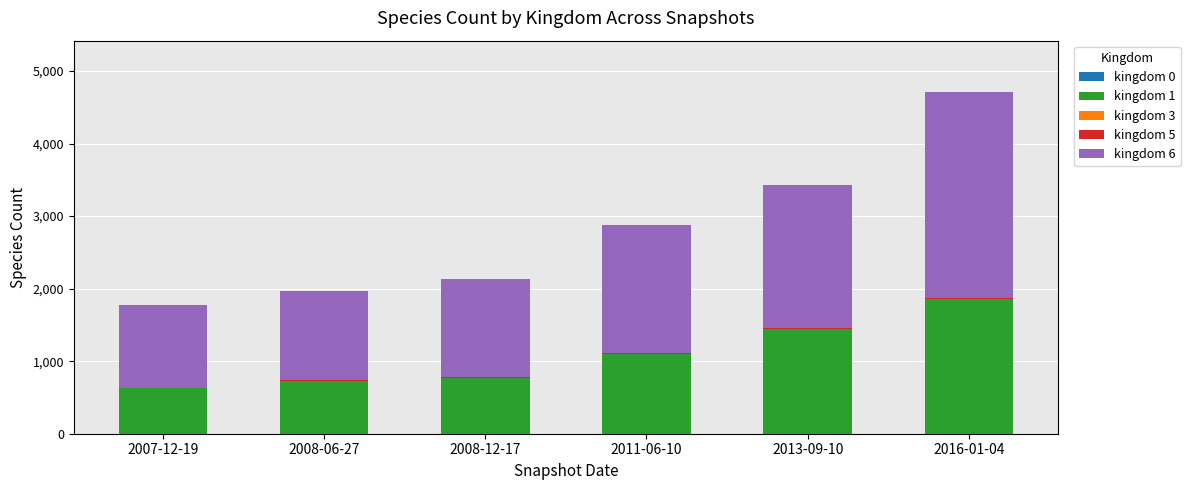

At which category is the sum across all series the highest?

2016-01-04